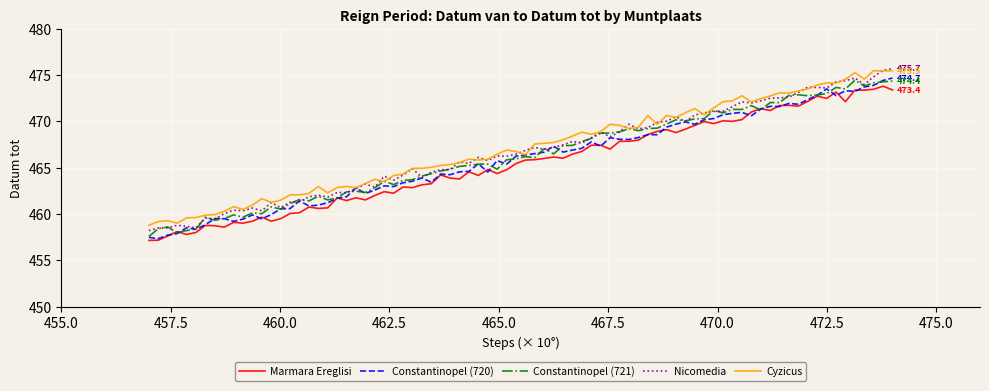

What is the minimum value shown in the chart?

457.1